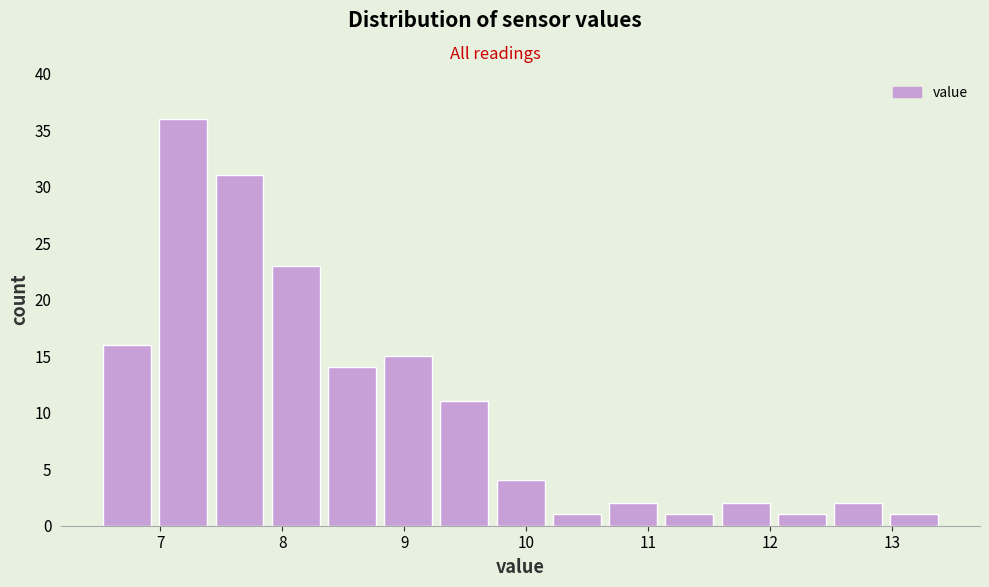

What is the height of the bar covering 7.0 to 7.5 on the x-axis? Neither the bar edges nor the heights are printed on the chart, so give them approximately, as read against the axes.

36